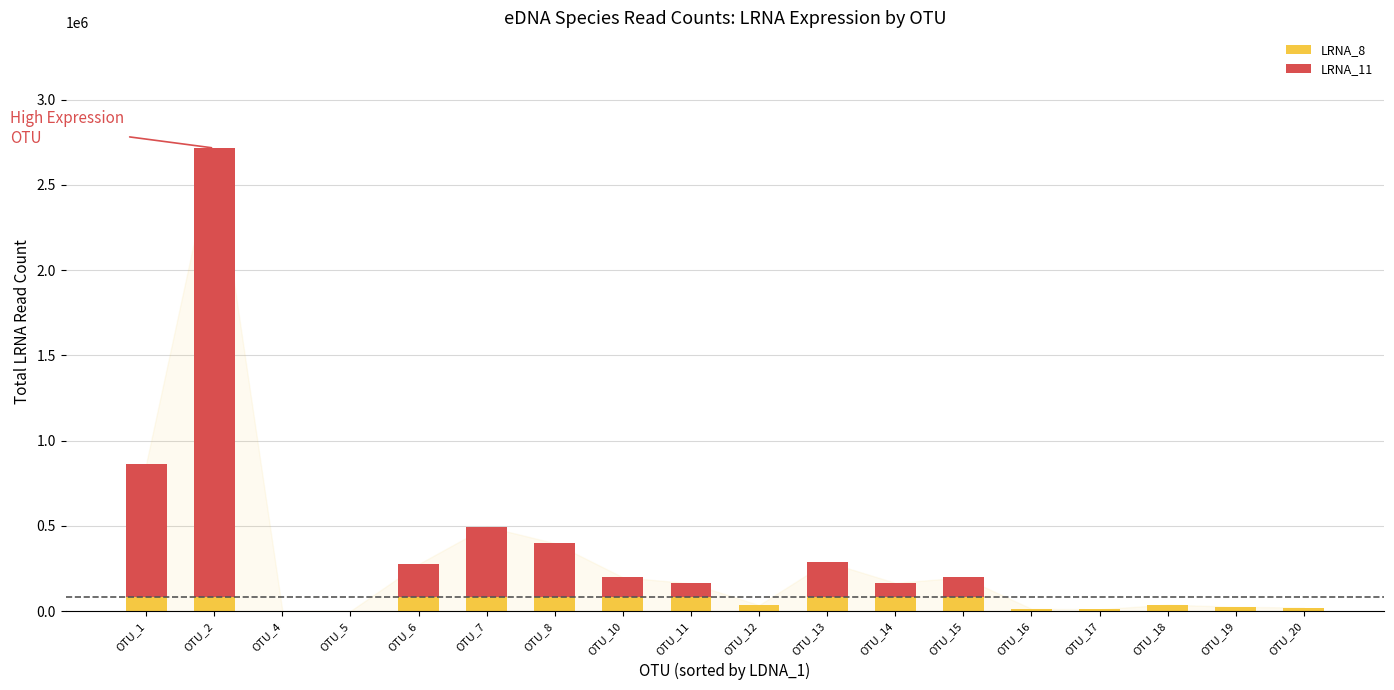

At which category is the sum across all series the highest?

OTU_2